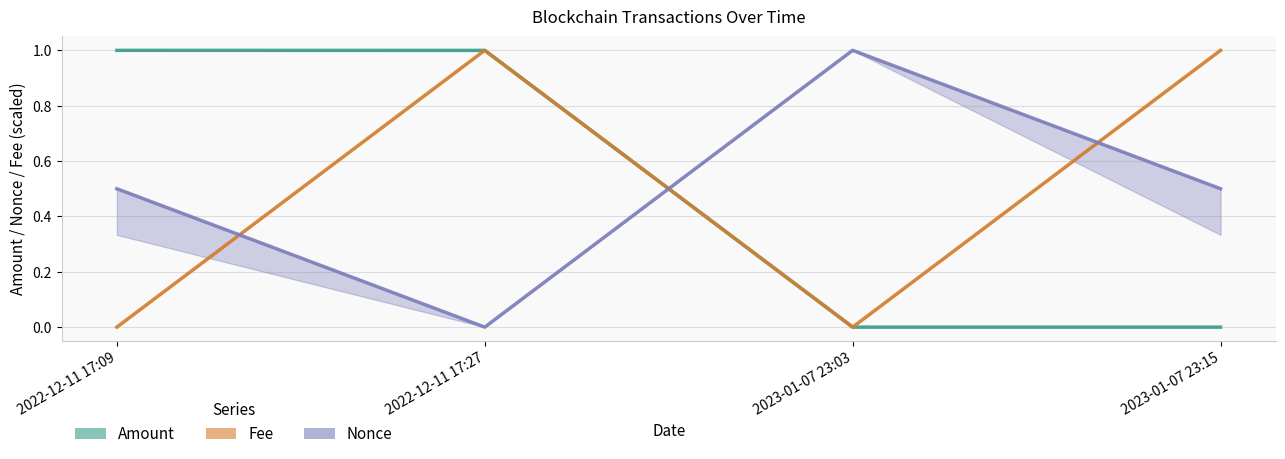

Rank the series by their maximum value, from lowest to highest.

Amount, Fee, Nonce